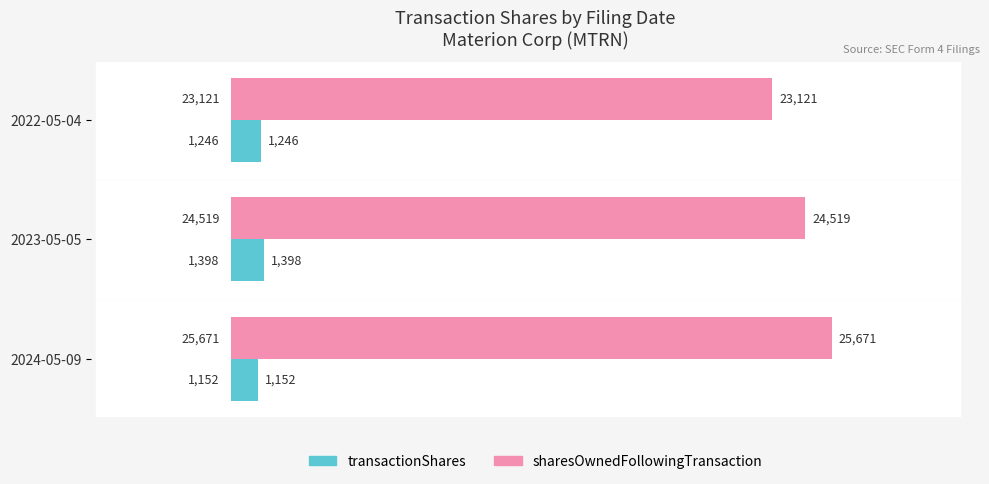

What is the sum of all sharesOwnedFollowingTransaction values?

73311